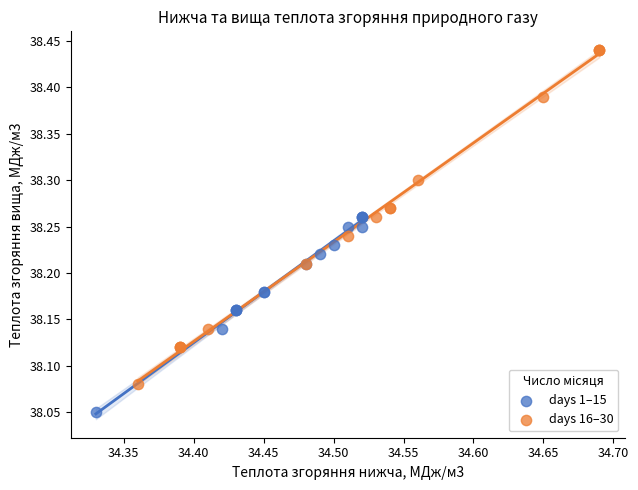

Which series has the largest Y range (max minus min)?

days 16–30